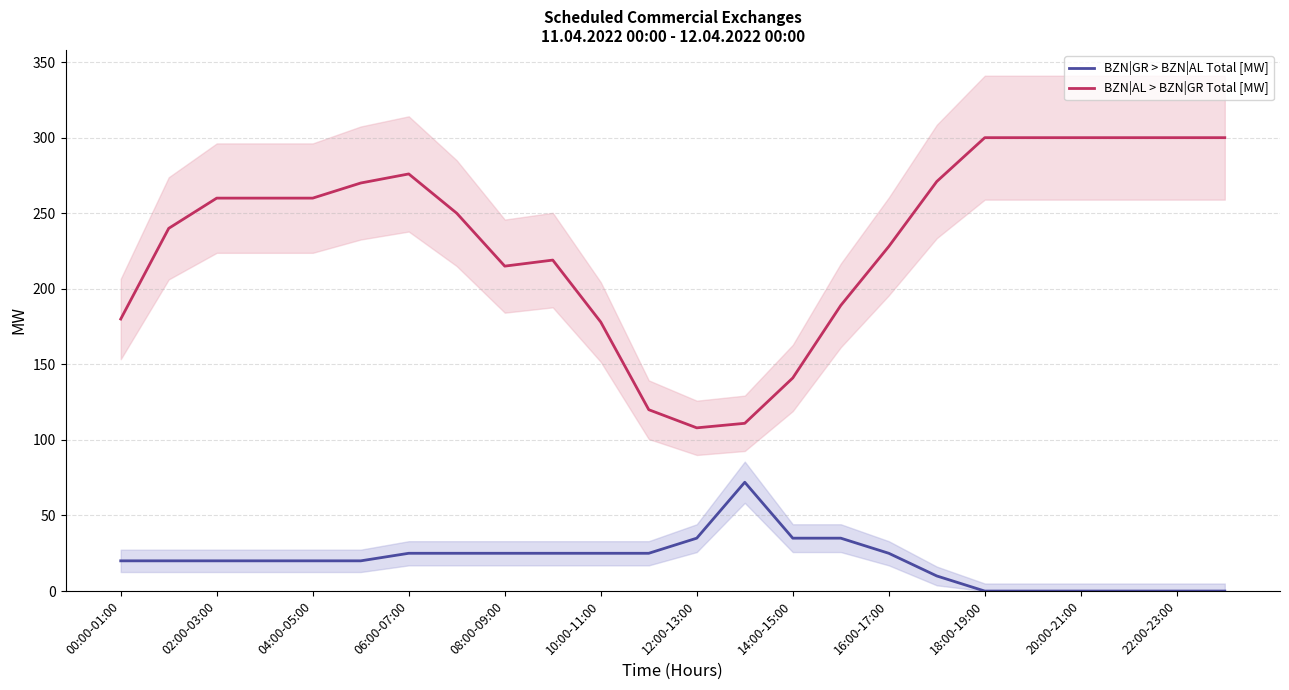

What is the difference between the second highest and second lowest values in the BZN|GR > BZN|AL Total [MW] series?

35